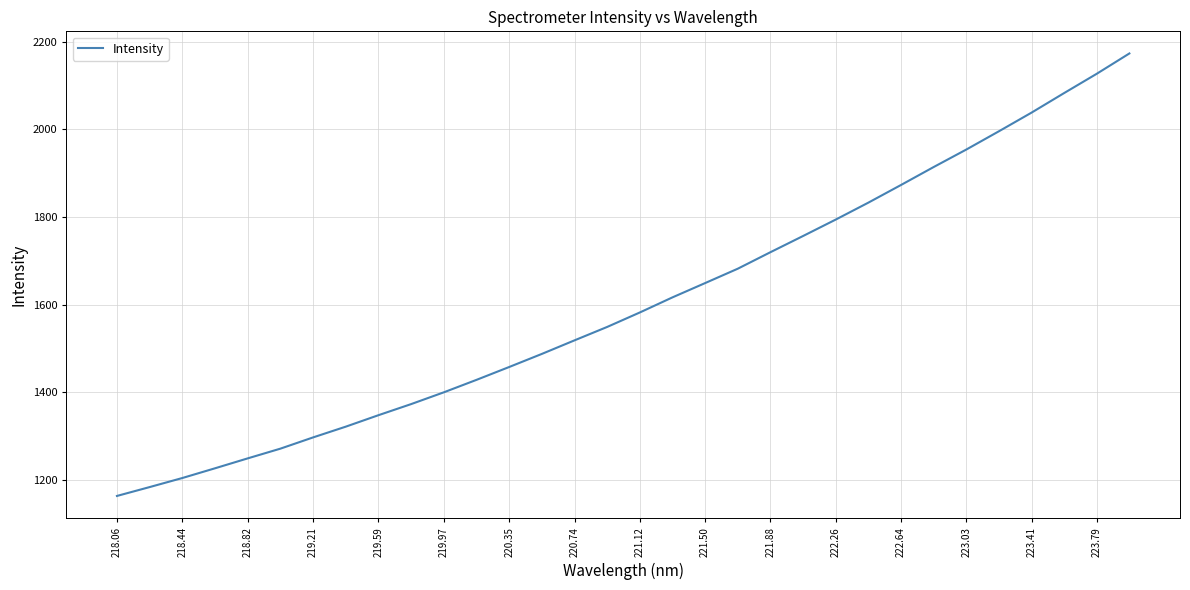

What is the sum of all values?

51270.1